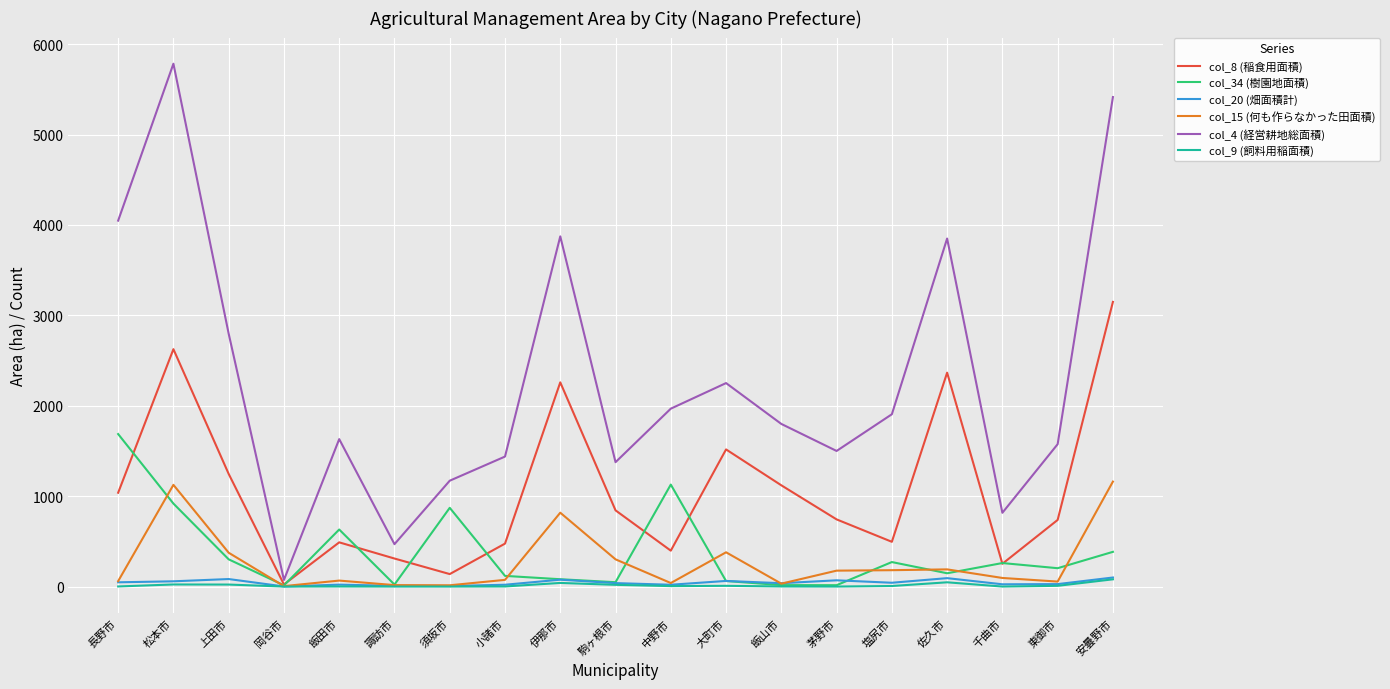

True or false: col_20 (畑面積計) has more than 0 points higher than both neighbors.

True